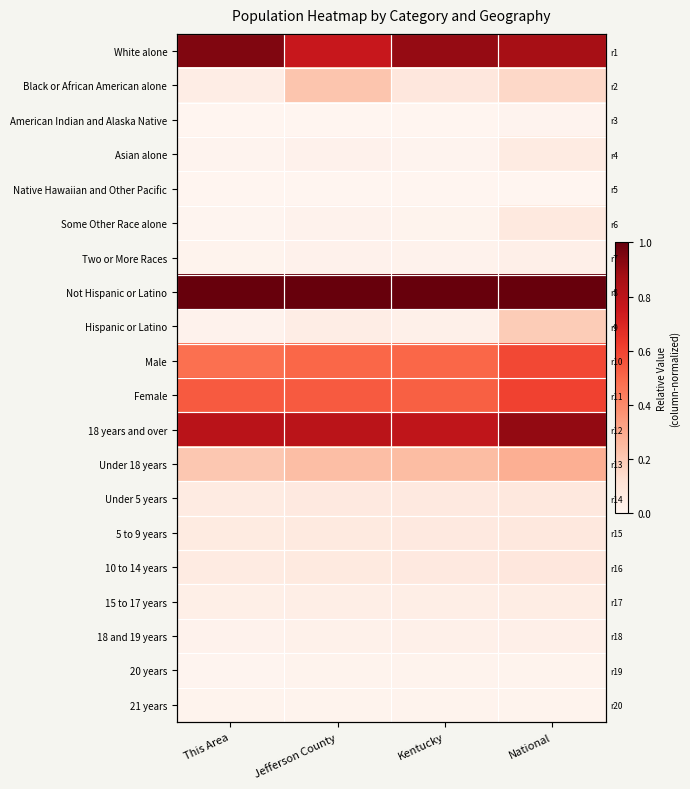

At which category is the sum across all series the highest?

National